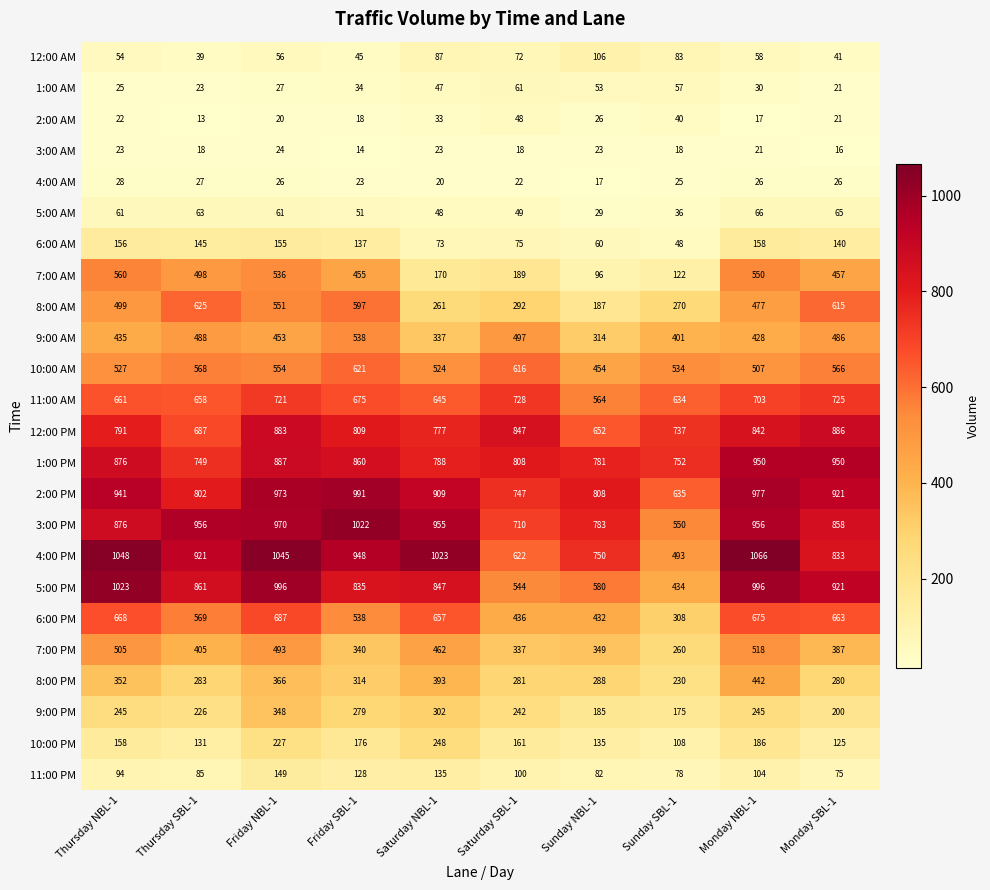

At Sunday SBL-1, list the series in order from smallest to largest.

3:00 AM, 4:00 AM, 5:00 AM, 2:00 AM, 6:00 AM, 1:00 AM, 11:00 PM, 12:00 AM, 10:00 PM, 7:00 AM, 9:00 PM, 8:00 PM, 7:00 PM, 8:00 AM, 6:00 PM, 9:00 AM, 5:00 PM, 4:00 PM, 10:00 AM, 3:00 PM, 11:00 AM, 2:00 PM, 12:00 PM, 1:00 PM